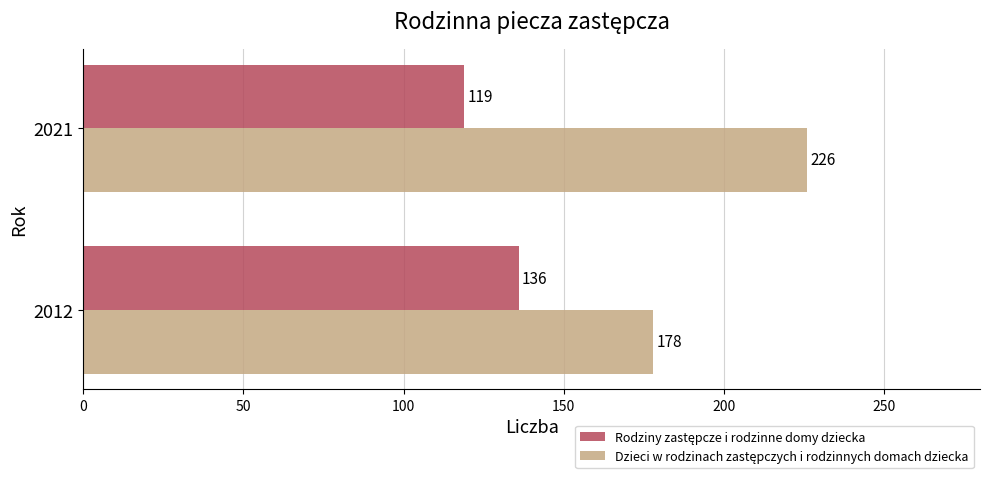

What is the spread (max minus min) of values at 2012?

42